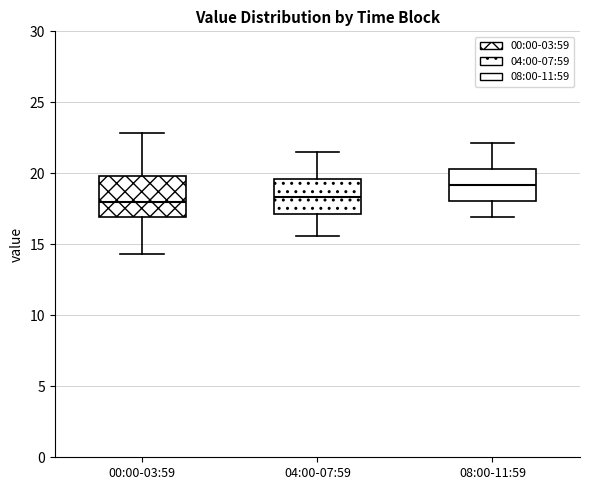

Reading left to right, transcribe this box plot: for each box, give where its median line is, the range the box spans, and where its two whiskers end, as read against the y-axis. The values are not printed on the chart, so give them approximately, as read against the axis.

00:00-03:59: median 18.0, box 17.0 to 20.0, whiskers 14.5 to 23.0
04:00-07:59: median 18.5, box 17.0 to 19.5, whiskers 15.5 to 21.5
08:00-11:59: median 19.0, box 18.0 to 20.5, whiskers 17.0 to 22.0